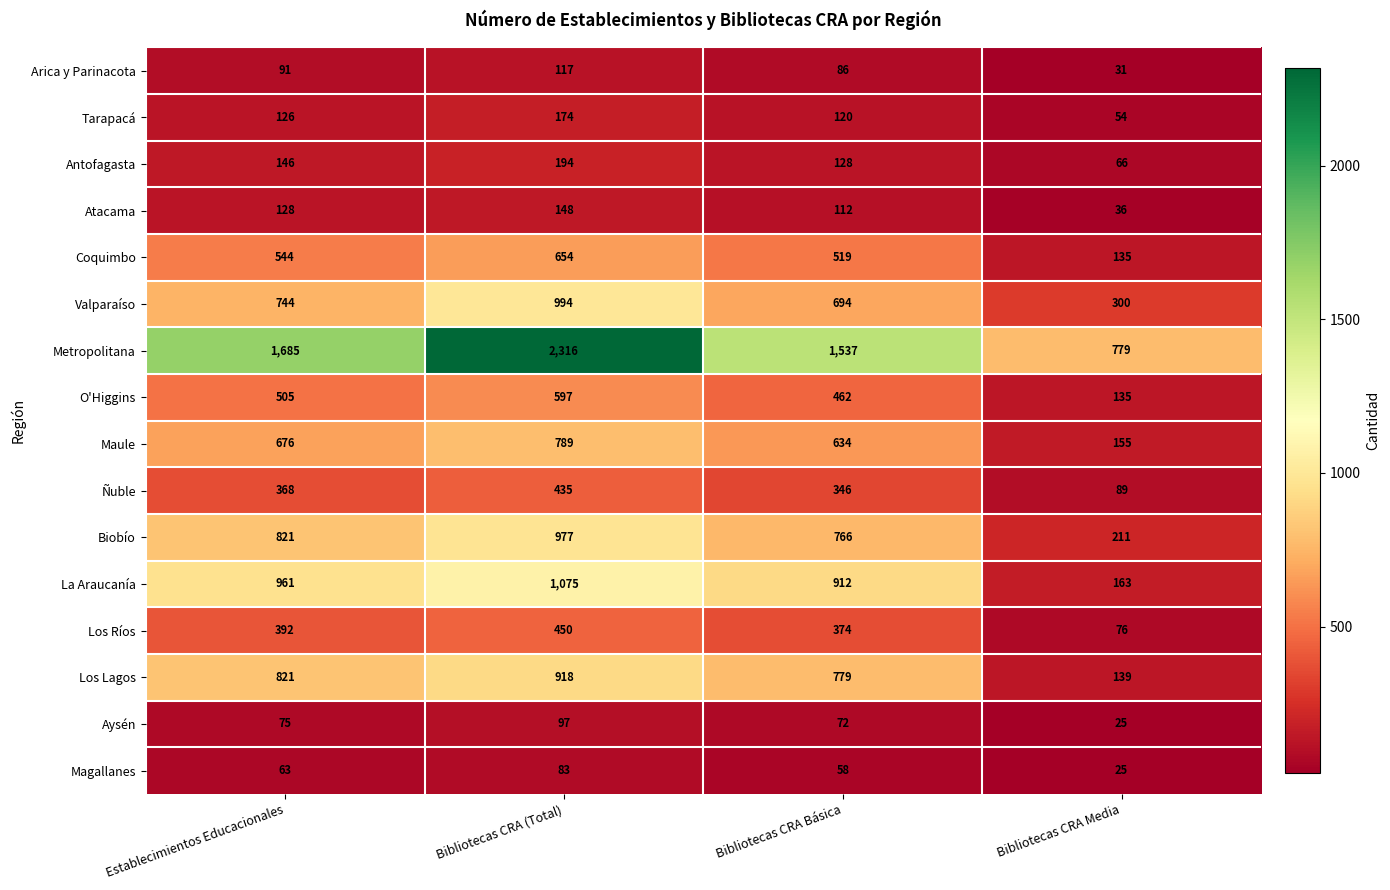

Count the number of categories in the chart.

4